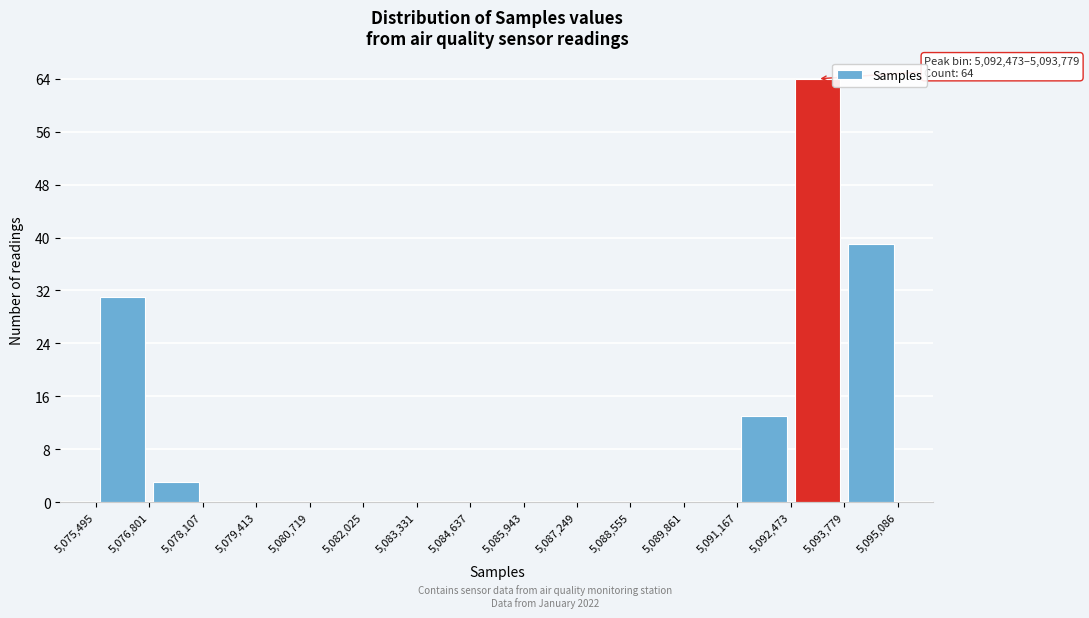

Over which range of the x-axis is the bar tallest?

5,092,473 to 5,093,779